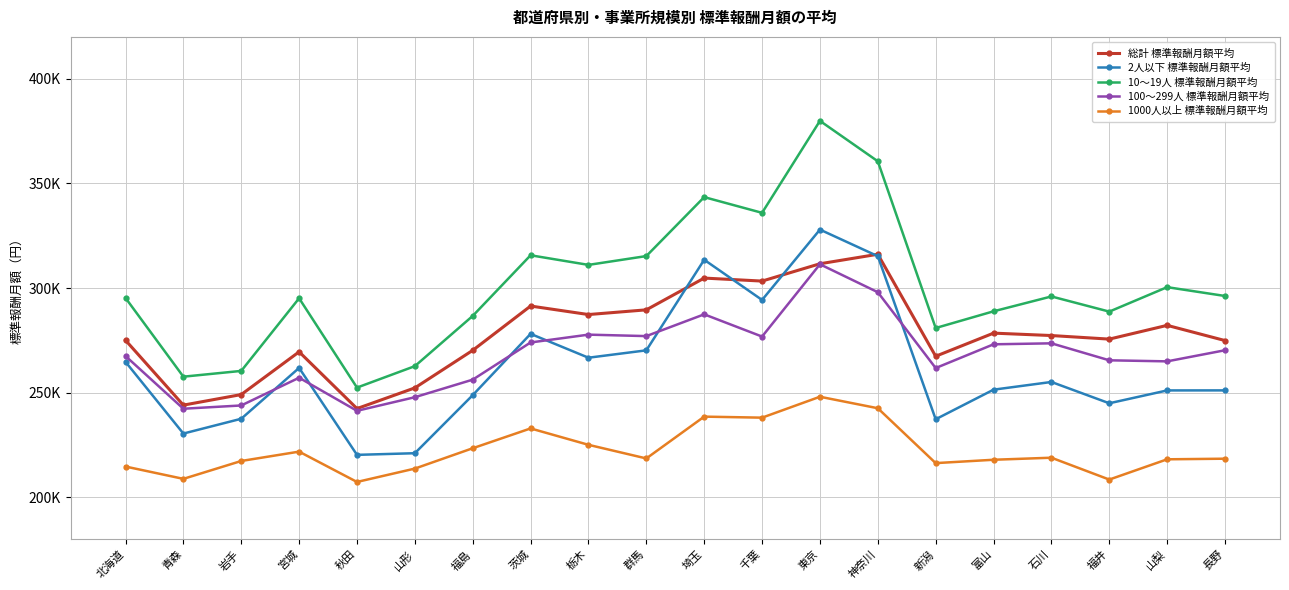

Rank the series at 新潟 from highest to lowest value.

10～19人 標準報酬月額平均, 総計 標準報酬月額平均, 100～299人 標準報酬月額平均, 2人以下 標準報酬月額平均, 1000人以上 標準報酬月額平均